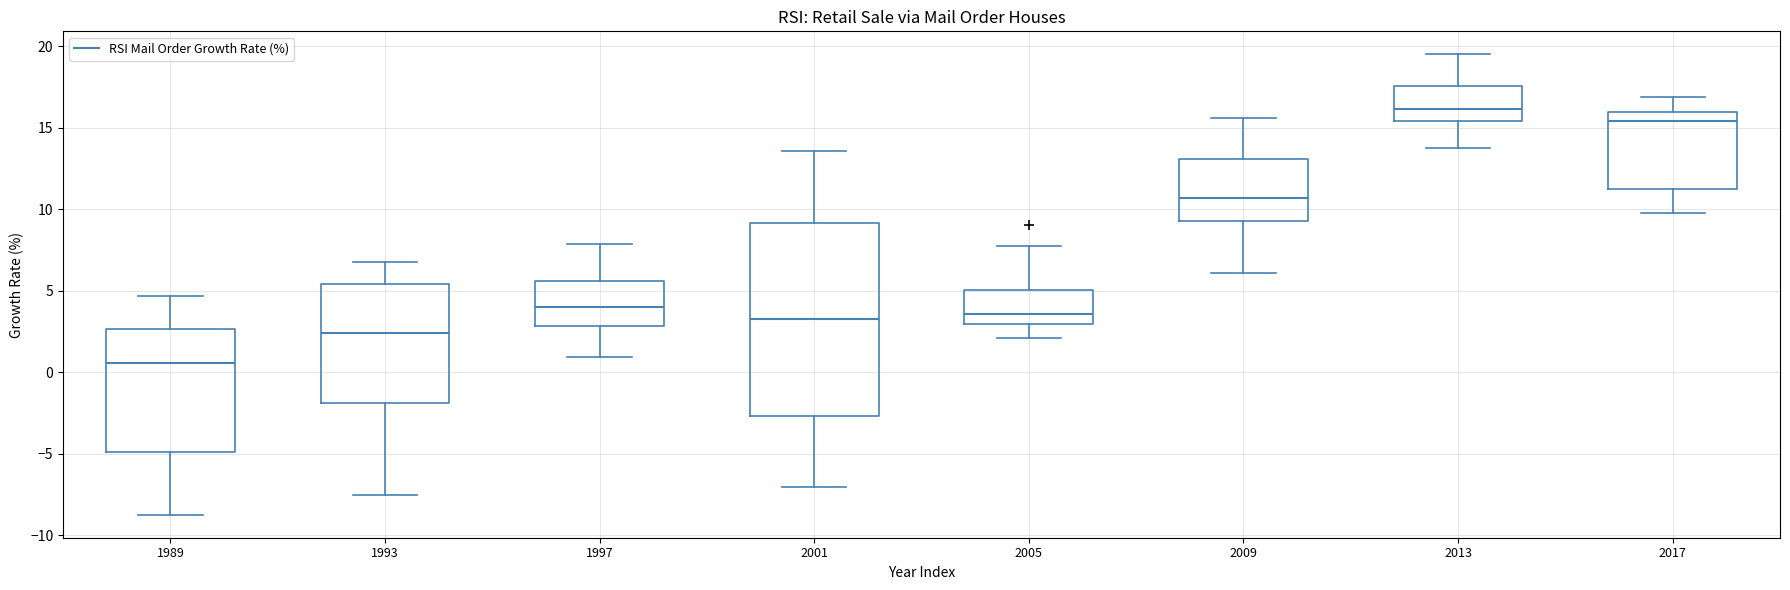

Where is the lower edge of the box at x = 2009 on the y-axis? The values are not printed on the chart, so give them approximately, as read against the axis.

9.5